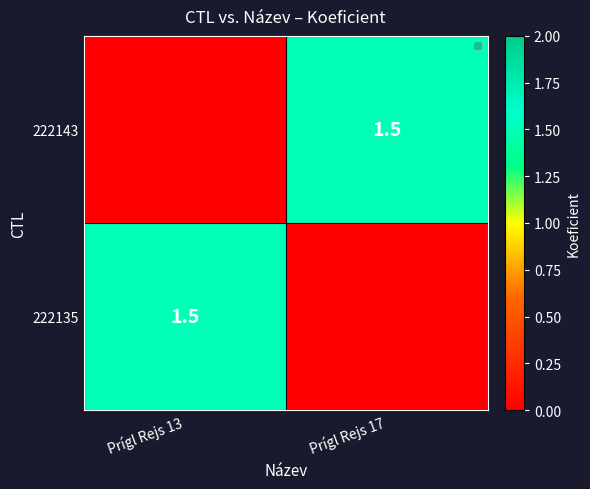

What is the maximum value shown in the chart?

1.5